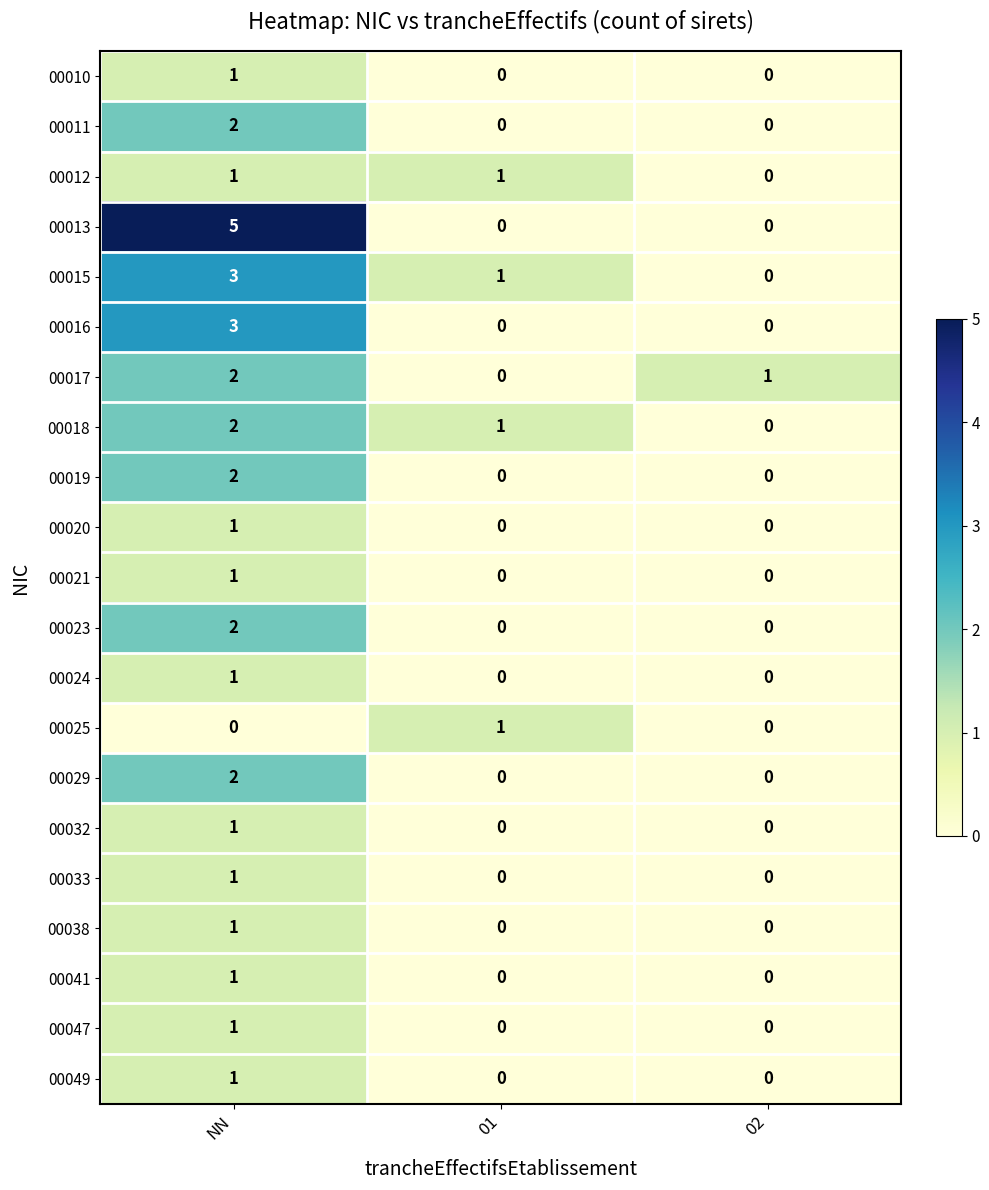

Which series has the largest total across all categories?

00013